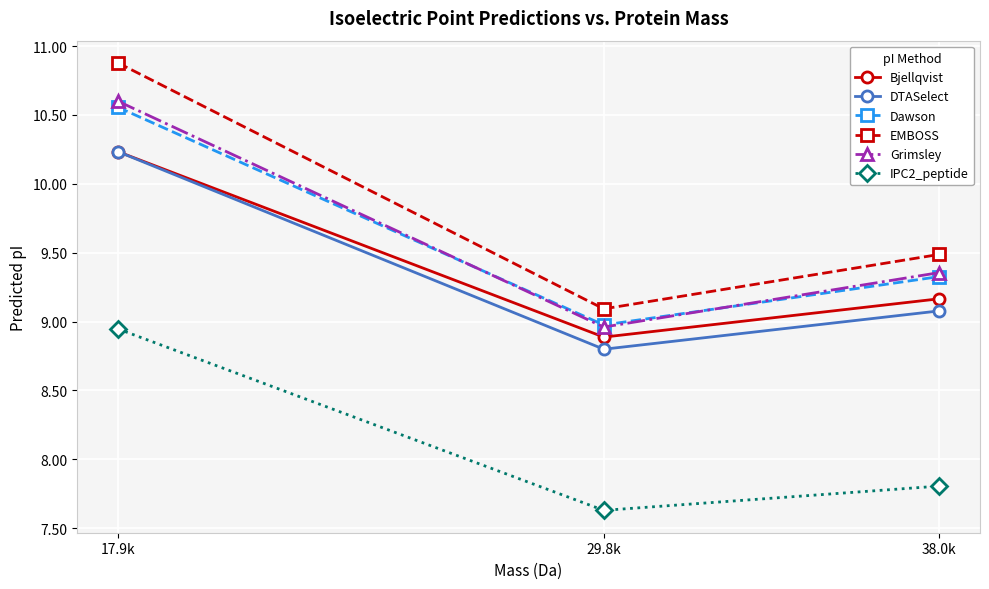

What is the value of the EMBOSS point at the 2nd from the left?

9.1